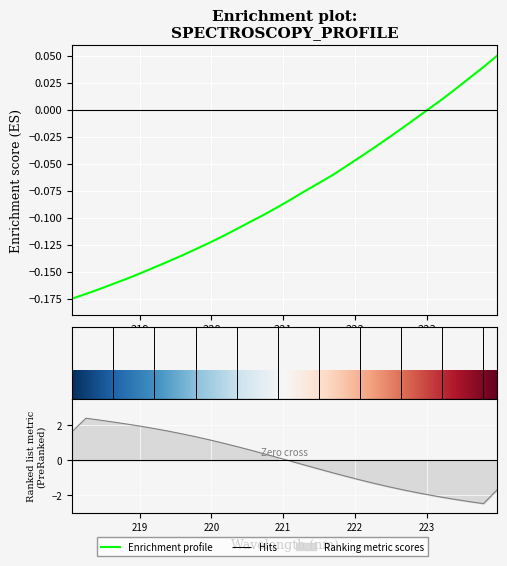

What position from the left is 221.1174?

17